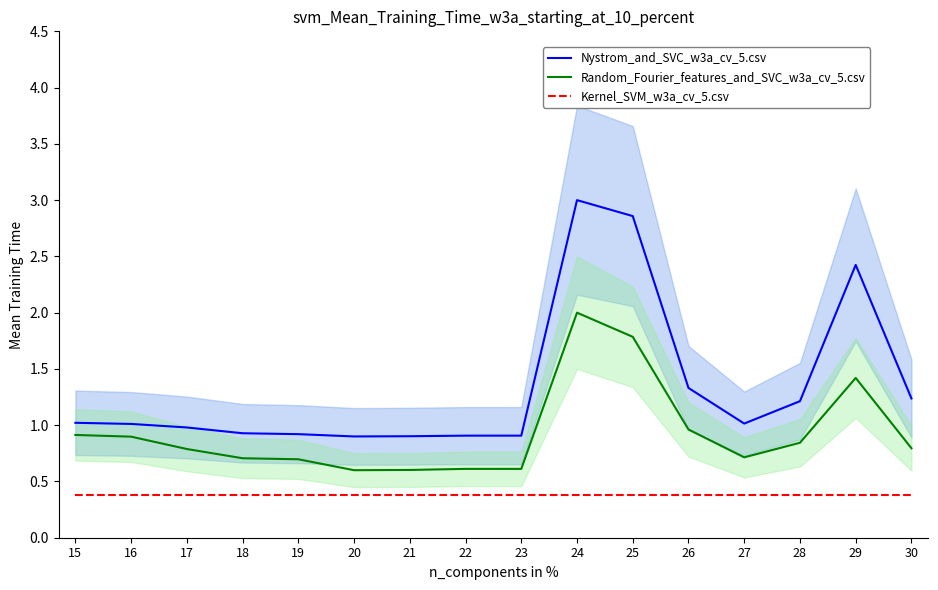

The Kernel_SVM_w3a_cv_5.csv series shows 0.6 at 24. True or false?

False